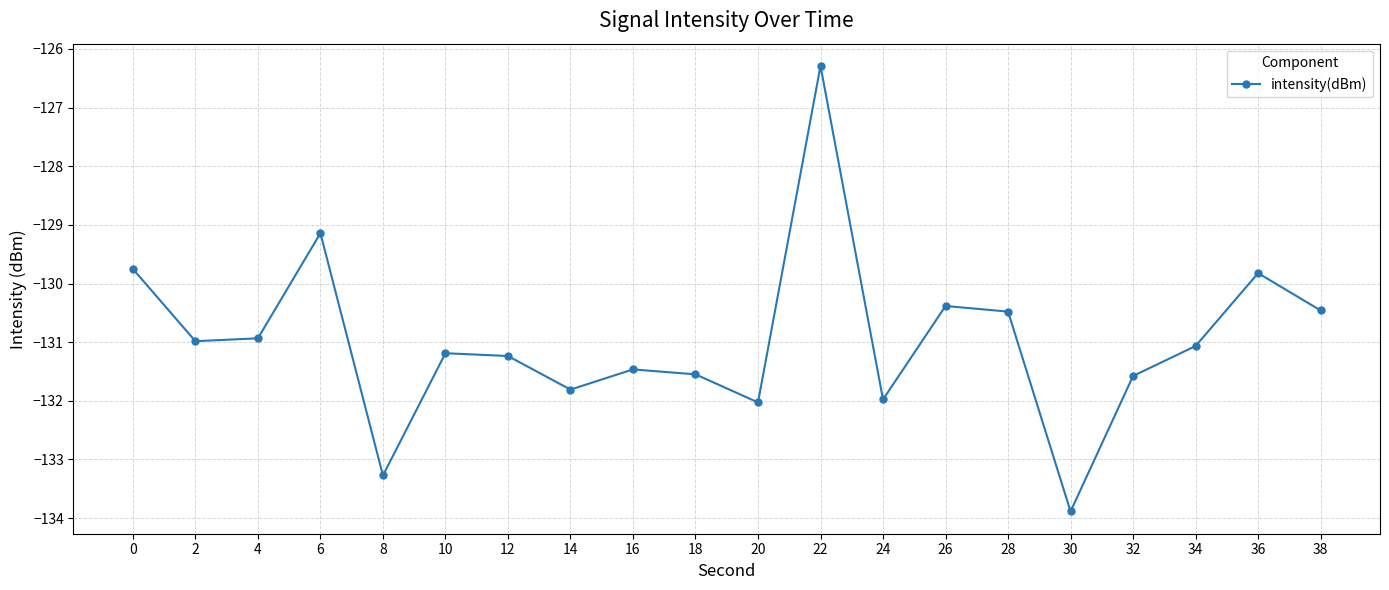

How many points are higher than both their immediate neighbors (excluding endpoints)?

6